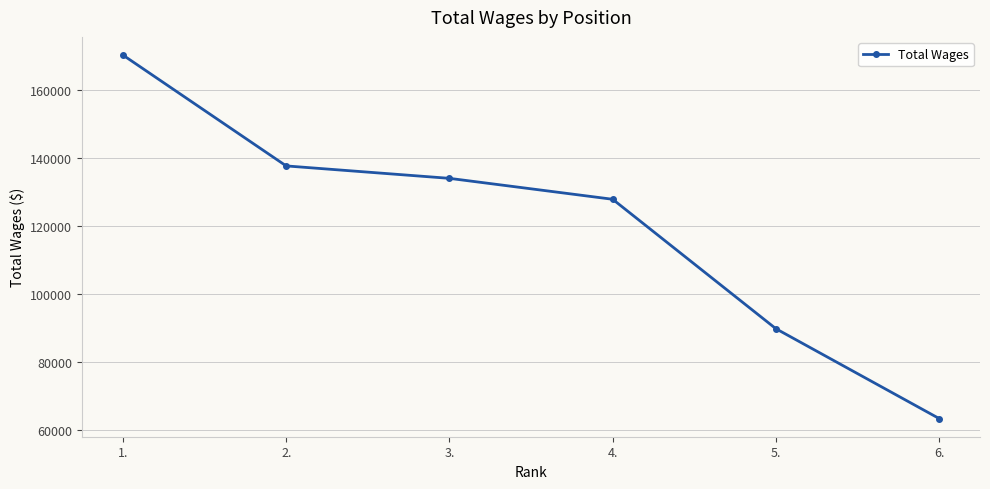

What is the value of the 2nd point from the left?

137579